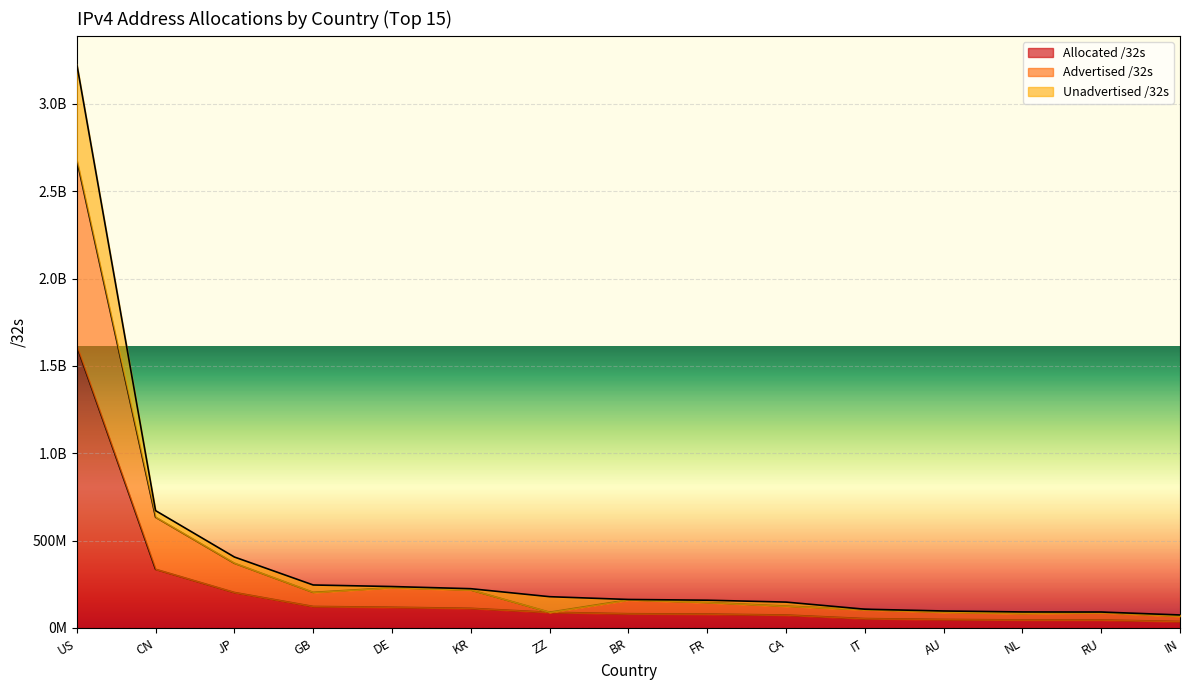

What is the difference between the Advertised /32s values at IN and NL?

15785984